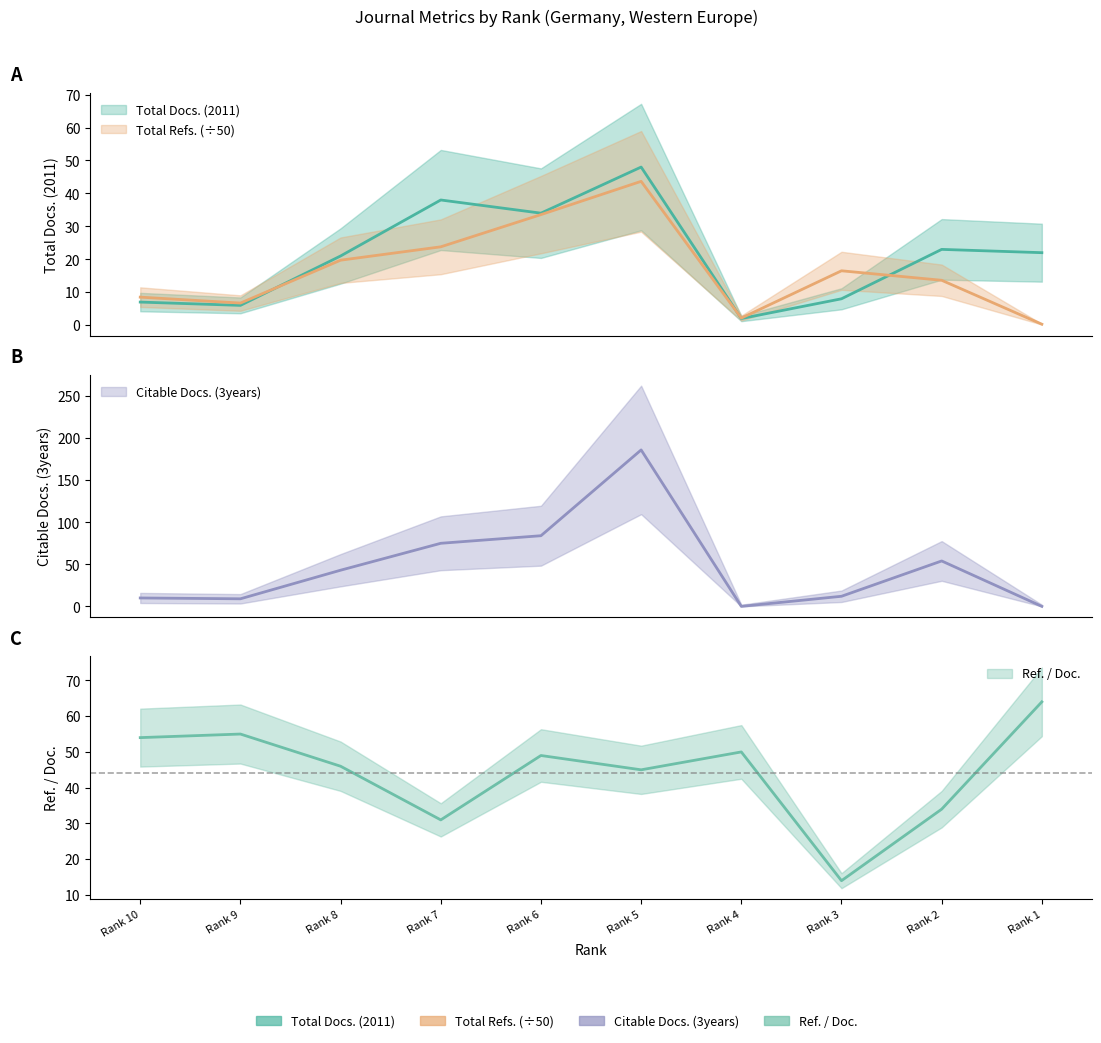

After their last crossing, which series has the higher values: Total Refs. or Citable Docs. (3years)?

Total Refs.